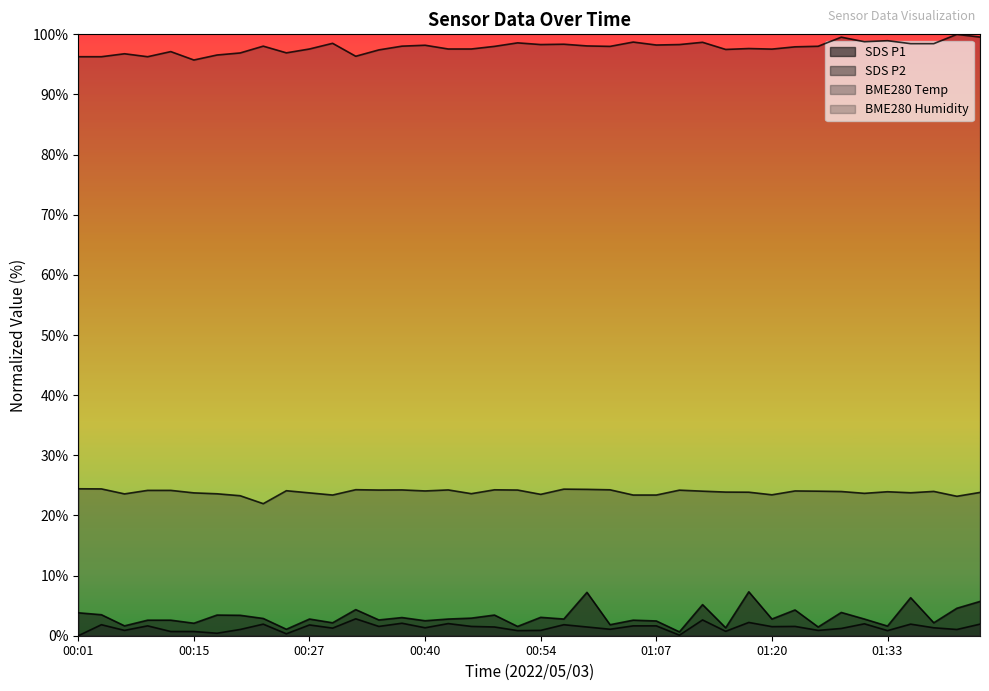

Which has a higher value, 01:31 or 00:37?

00:37